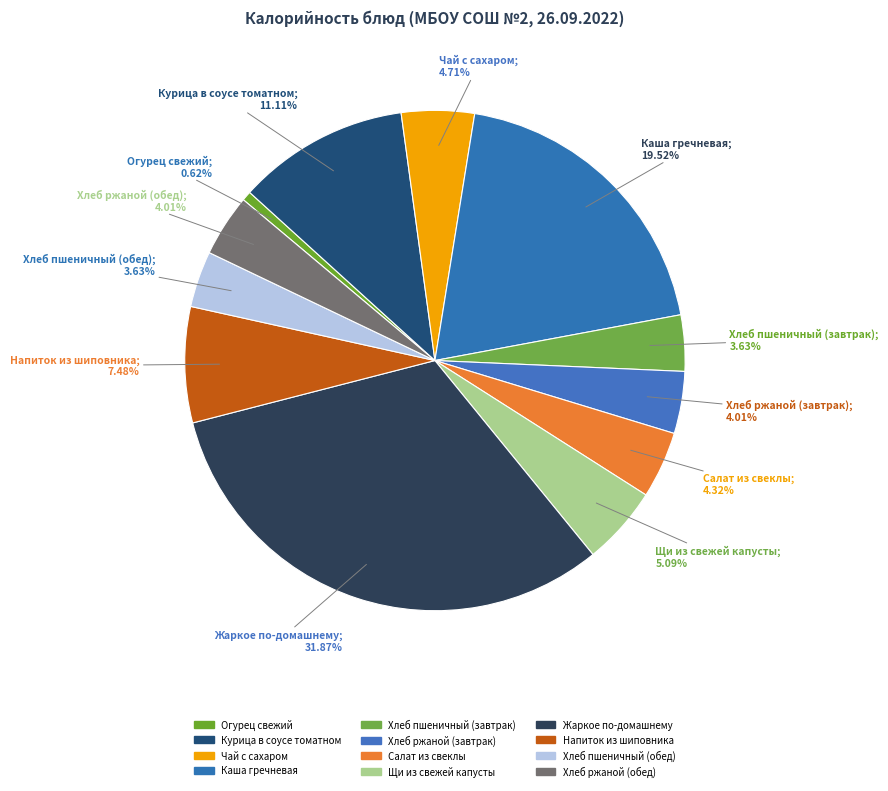

Count the number of slices in the pie.

12